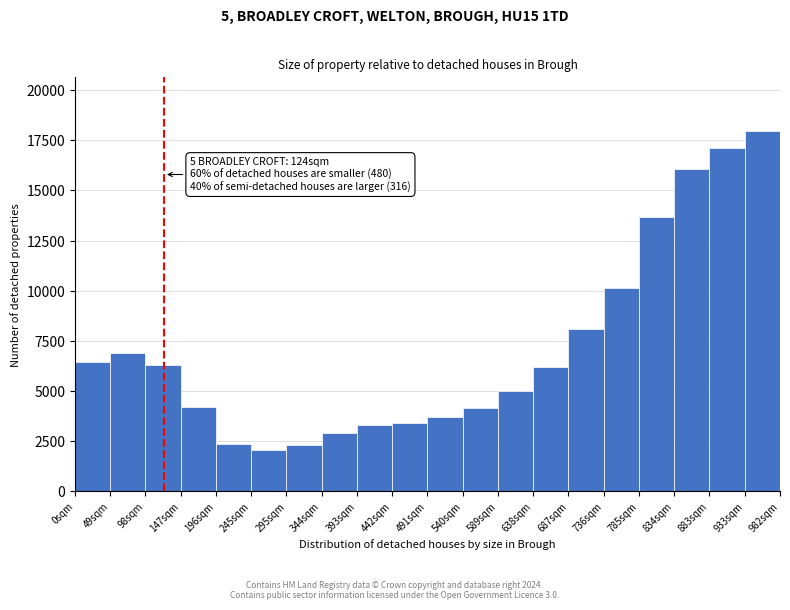

Over which range of the x-axis is the bar tallest?

931 to 980